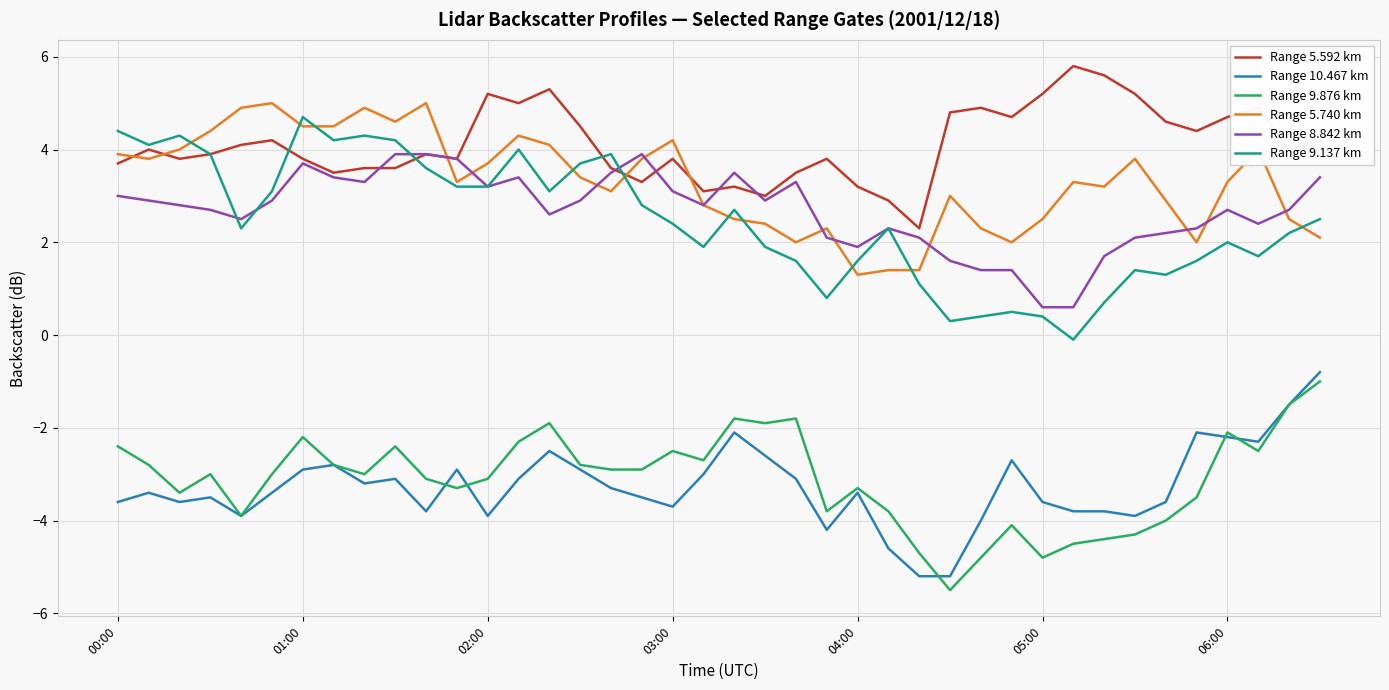

What is the minimum value shown in the chart?

-5.5